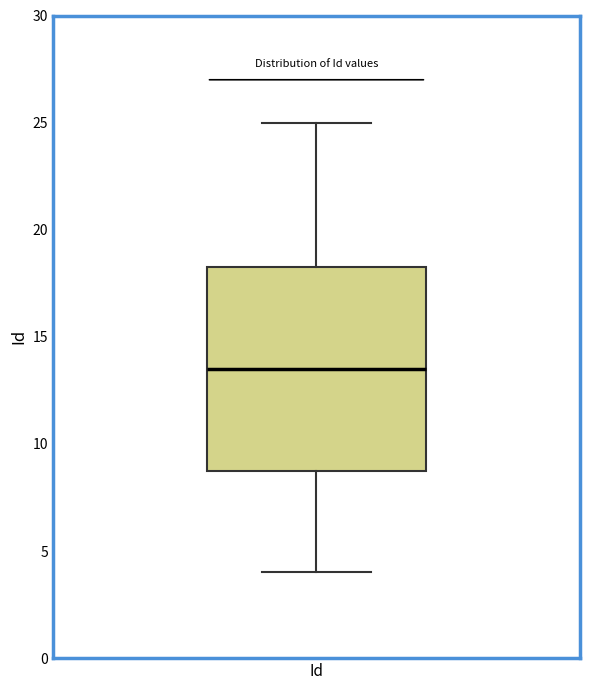

Where is the upper edge of the box for Id on the y-axis? The values are not printed on the chart, so give them approximately, as read against the axis.

18.5